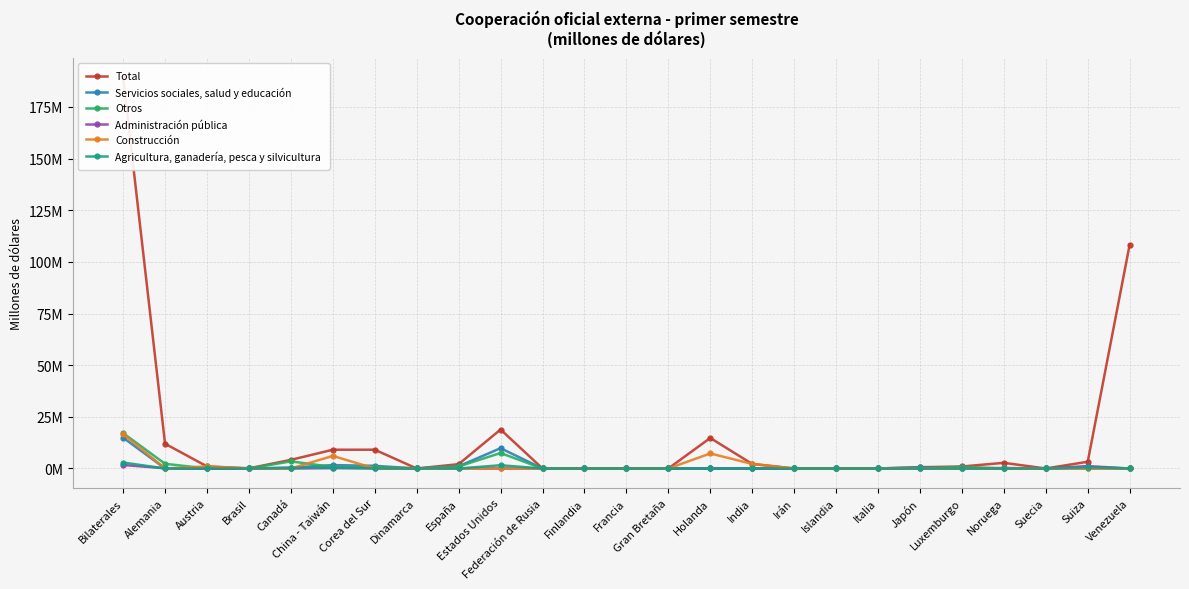

What is the spread (max minus min) of values at Canadá?

4.2